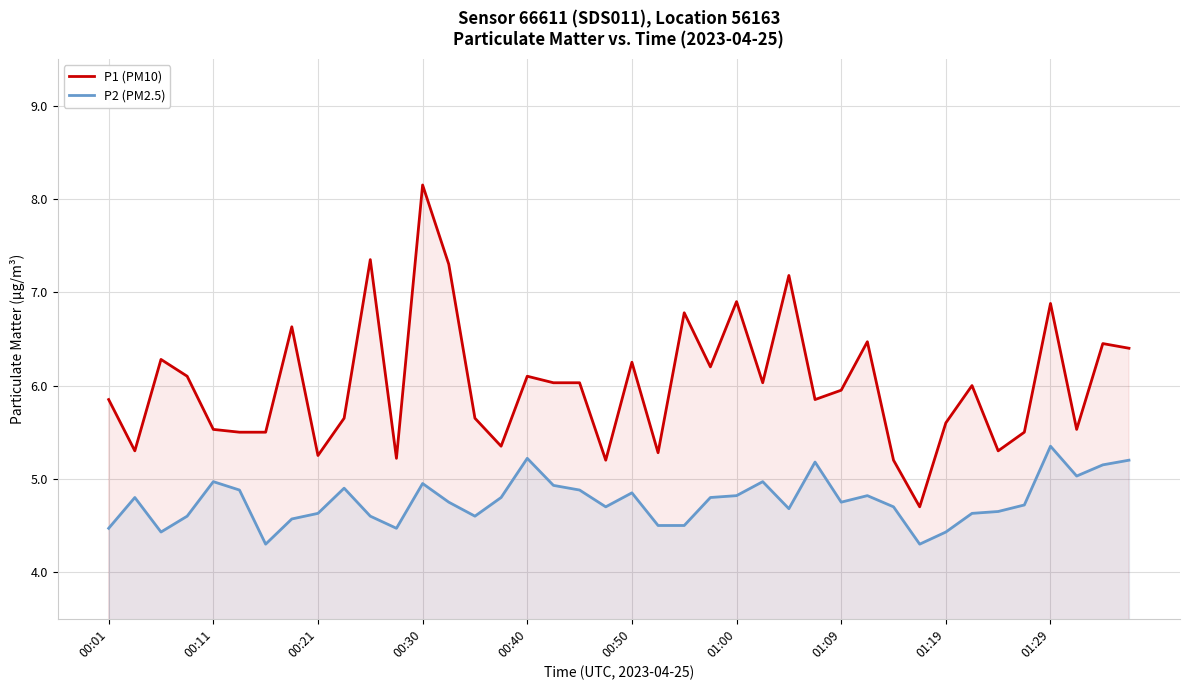

What is the sum of all P2 (PM2.5) values?

190.5